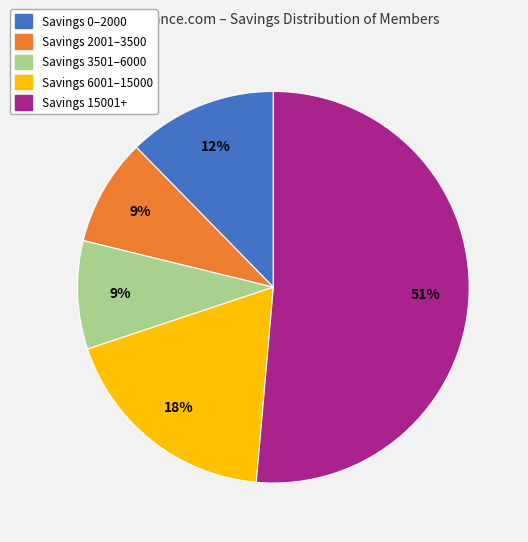

To the nearest percent, what is the average slice percentage?

20%